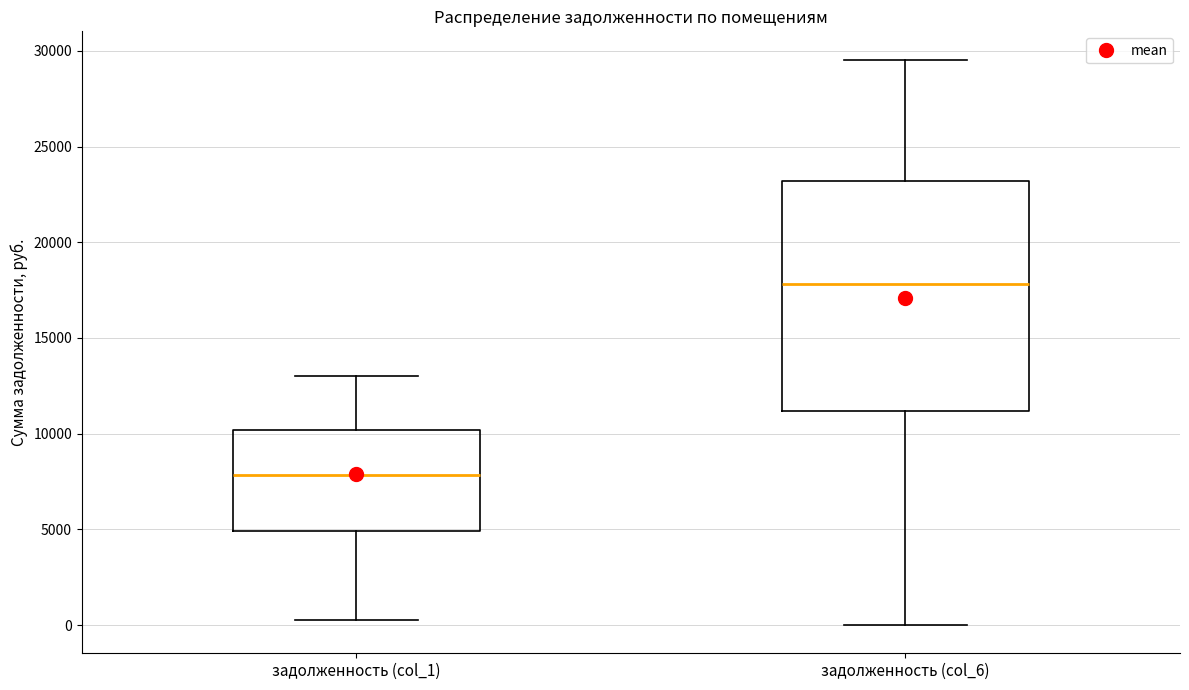

Where does the median line of the box for задолженность (col_6) sit on the y-axis? The values are not printed on the chart, so give them approximately, as read against the axis.

18000